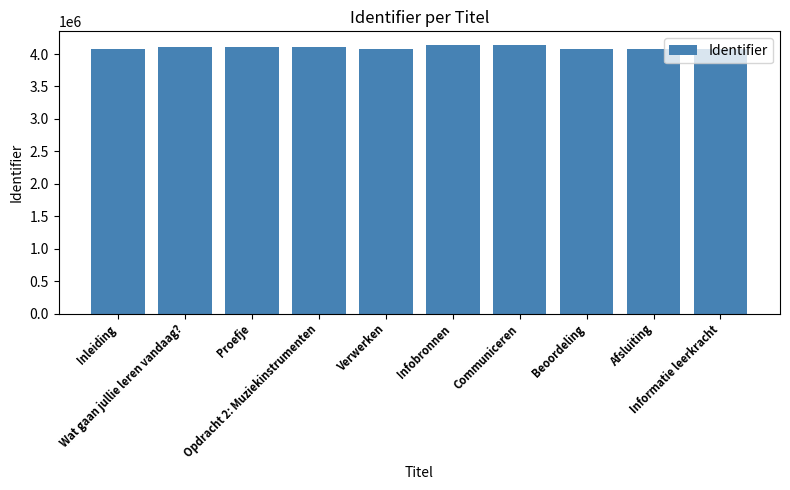

Count the number of data series in this chart.

1